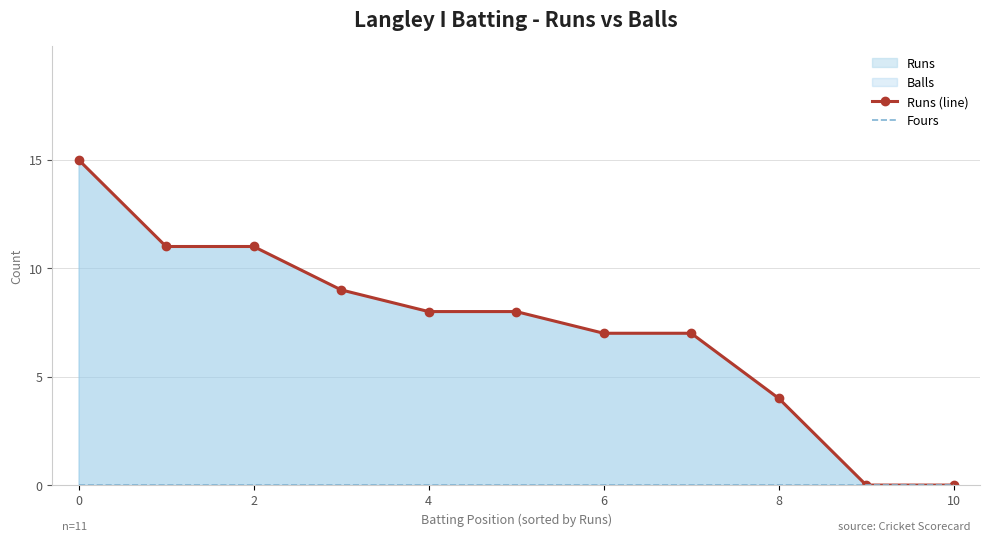

The value of Runs (line) at 4 is 4. True or false?

False